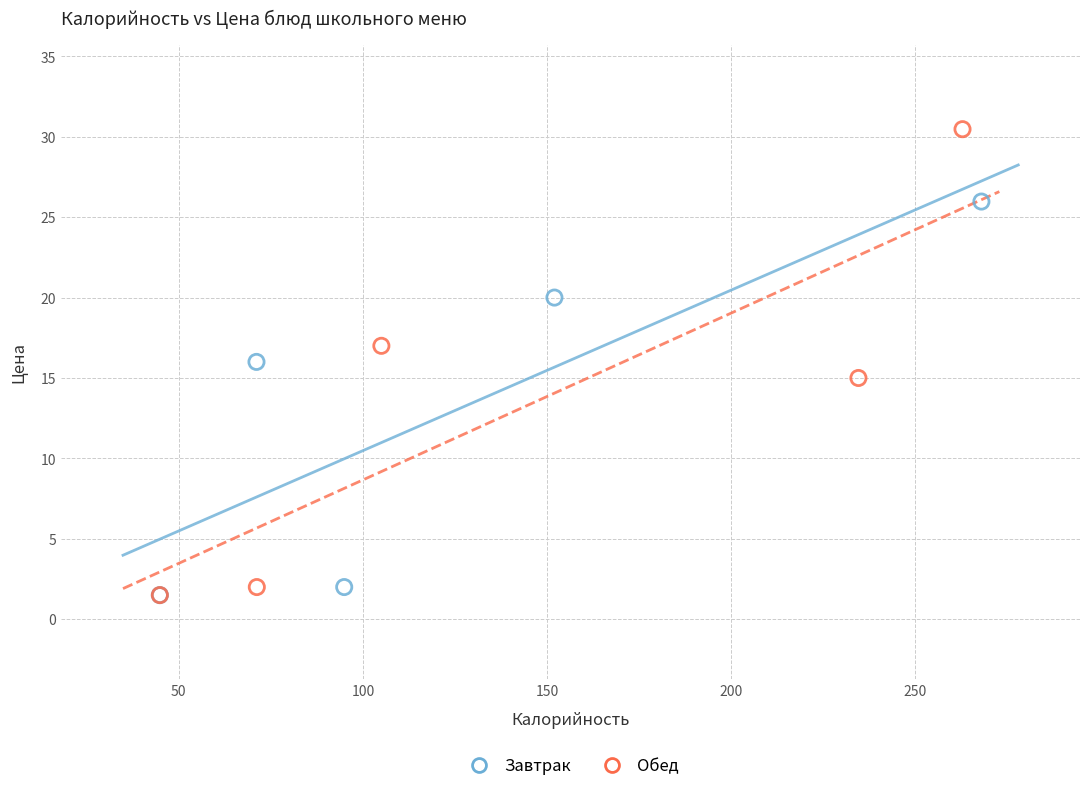

Which series contains the highest Y value?

Обед